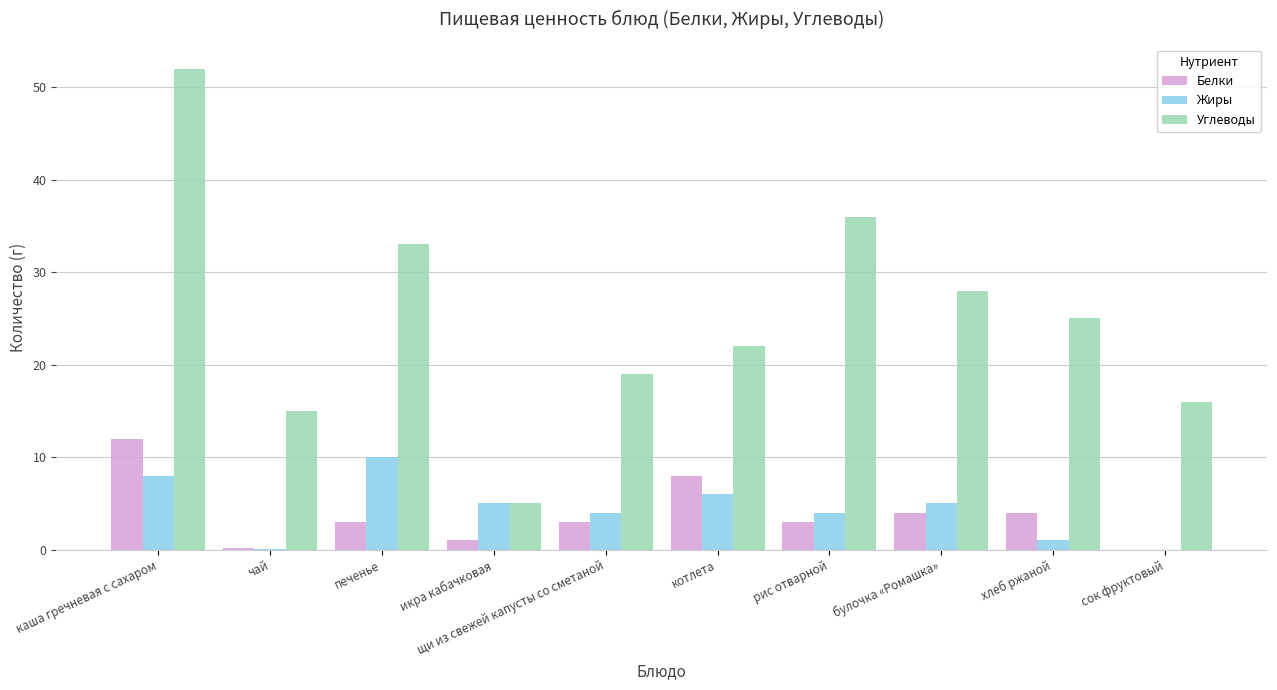

Count the number of categories in the chart.

10